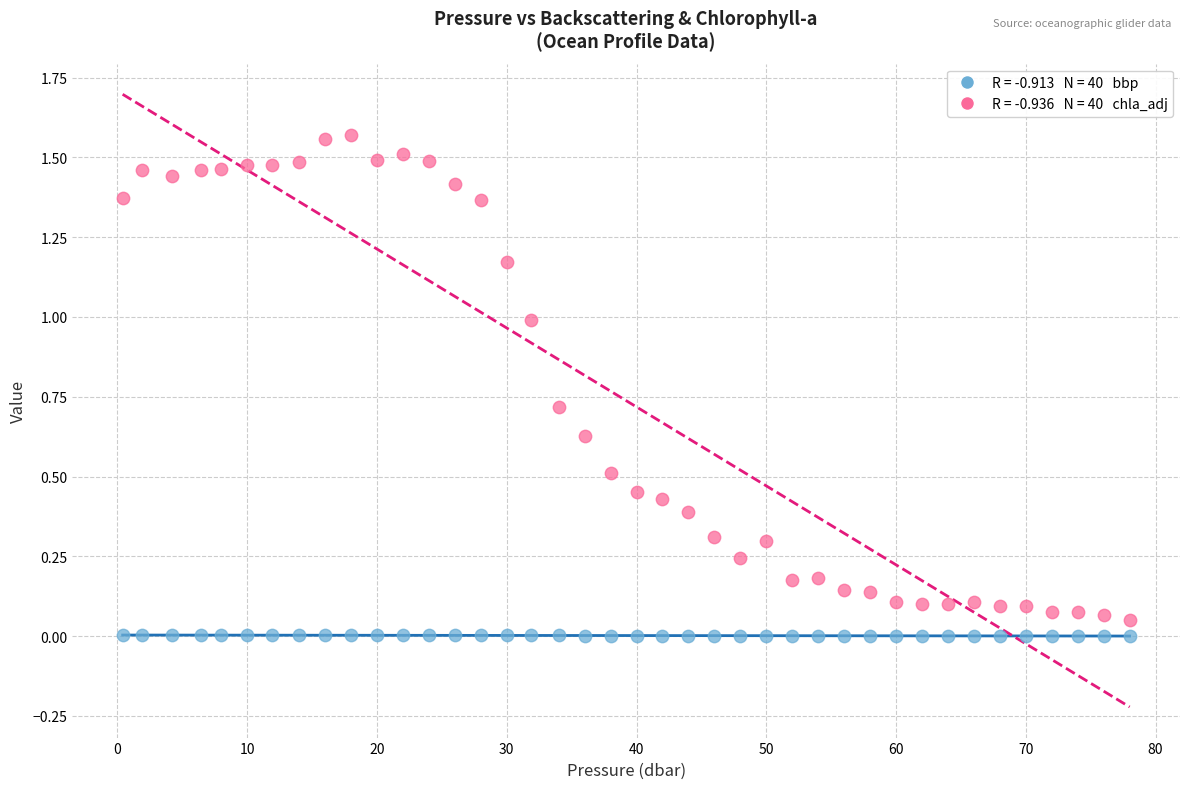

Across all data points, what is the range of X values (max minus min)?

77.6